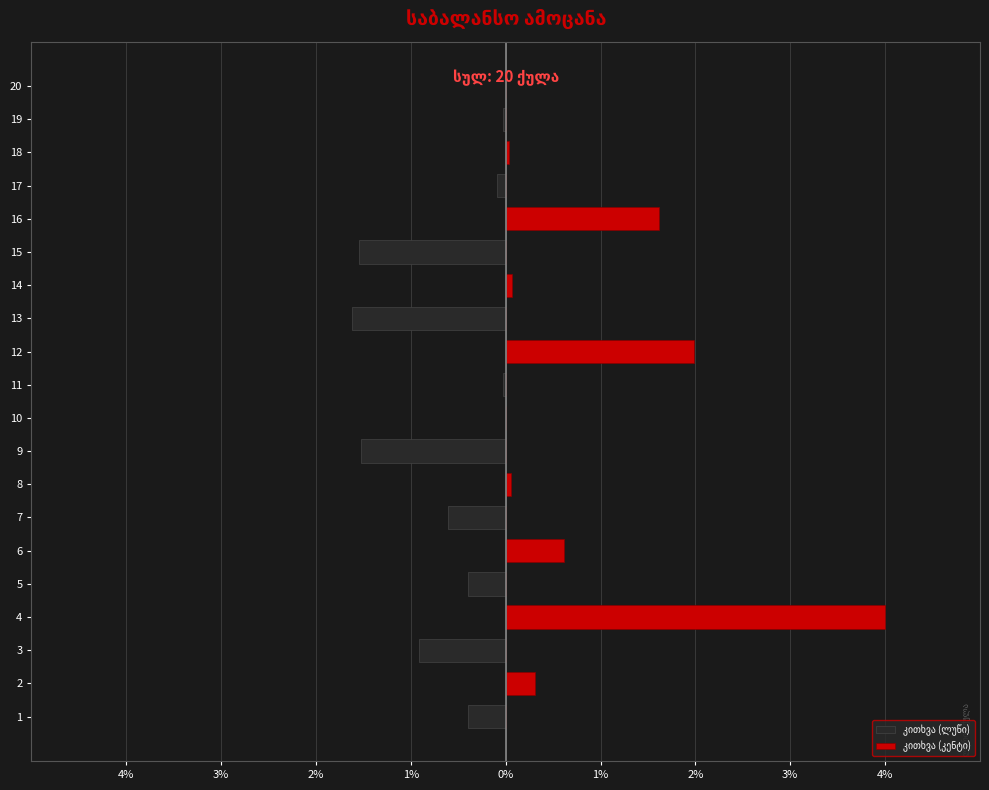

What is the difference between the maximum and minimum values in the კითხვა (ლუწი) series?

1.6